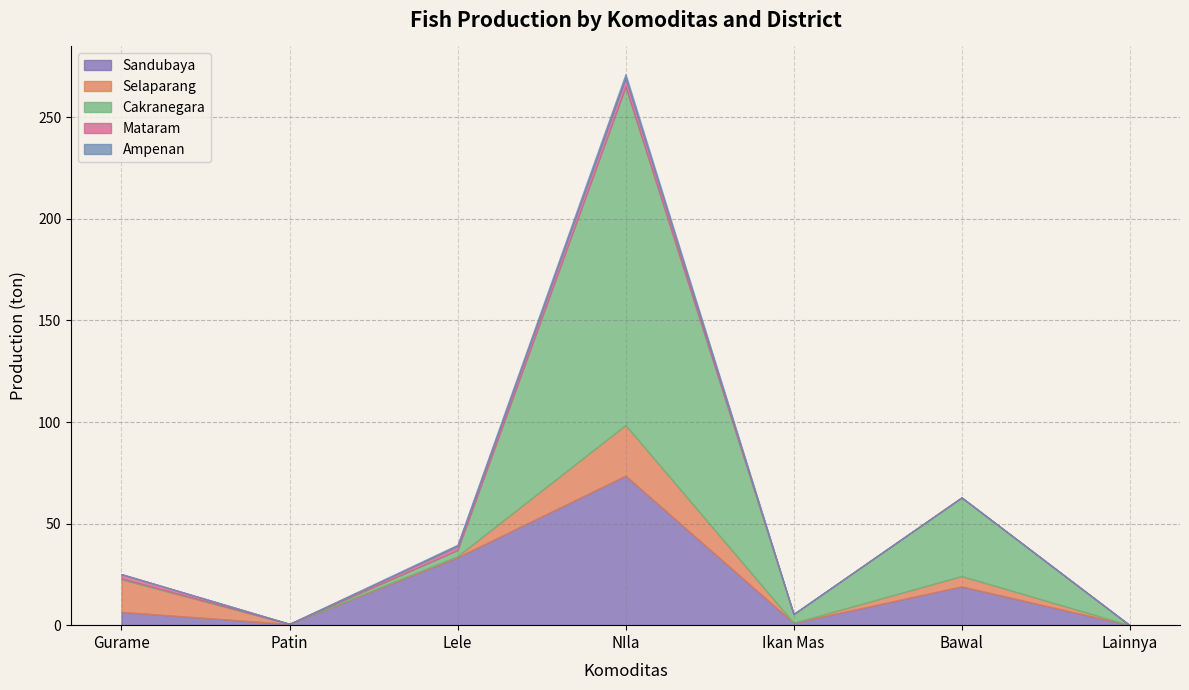

At which category does Selaparang reach its first local peak?

NIla